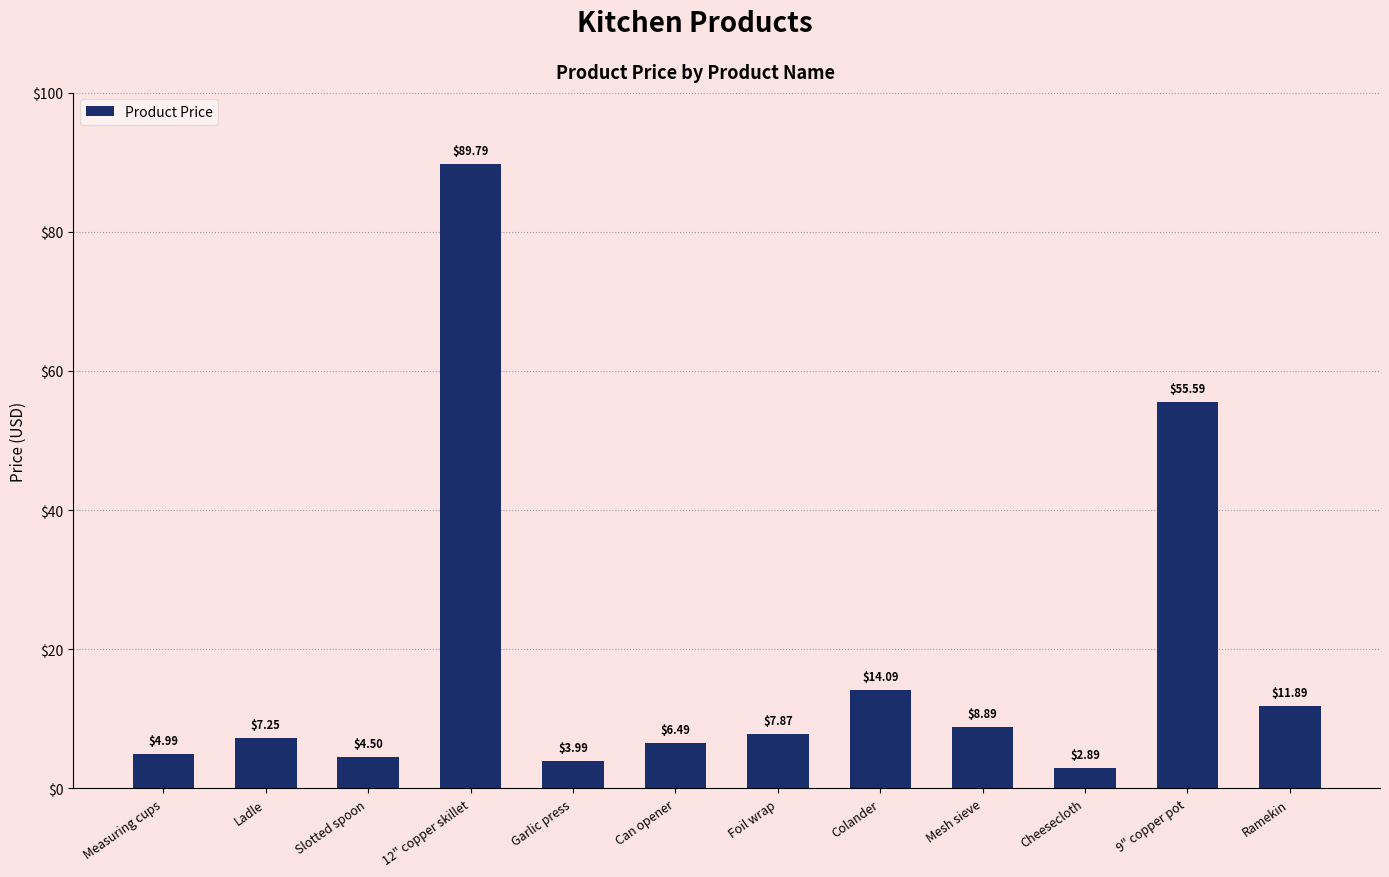

Approximately how many times larger is the value at Slotted spoon compared to Ramekin?

0.4